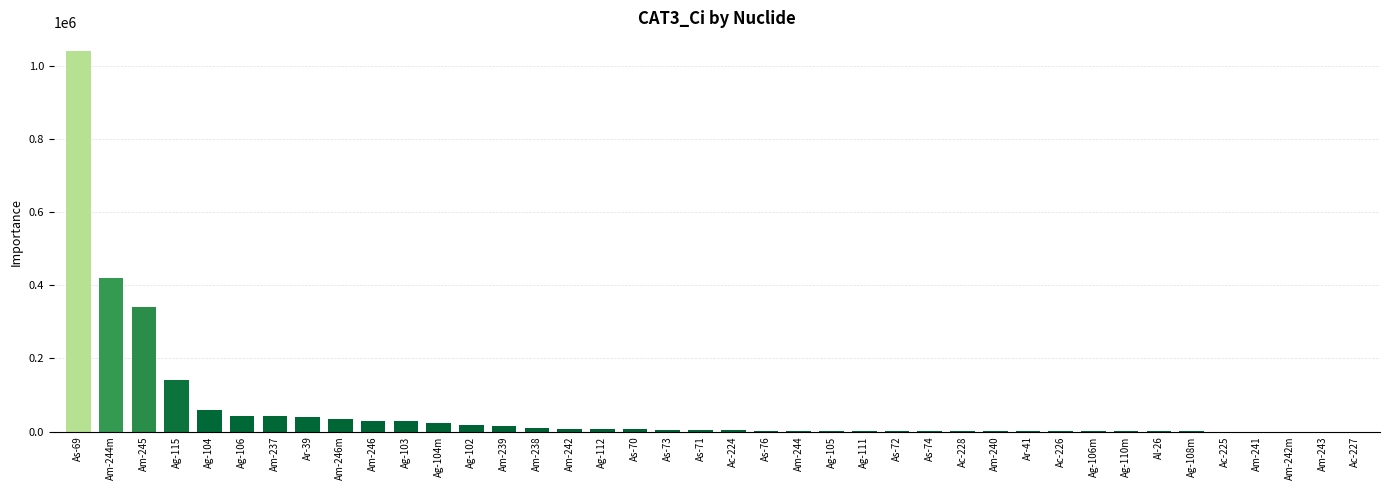

What is the maximum value shown in the chart?

1040000.0